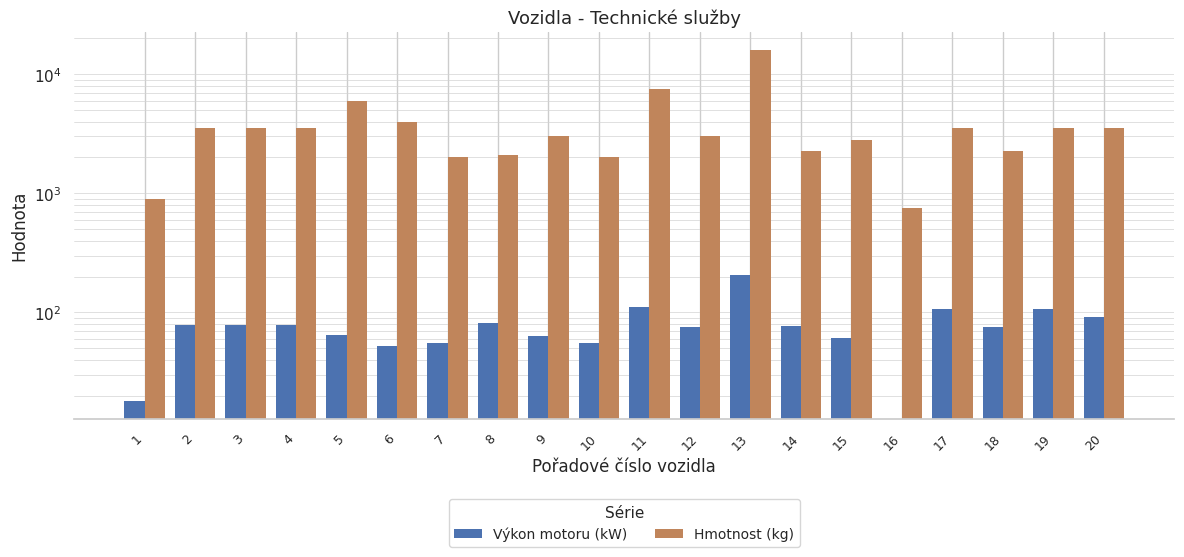

Which category has the highest value in the Výkon motoru (kW) series?

13